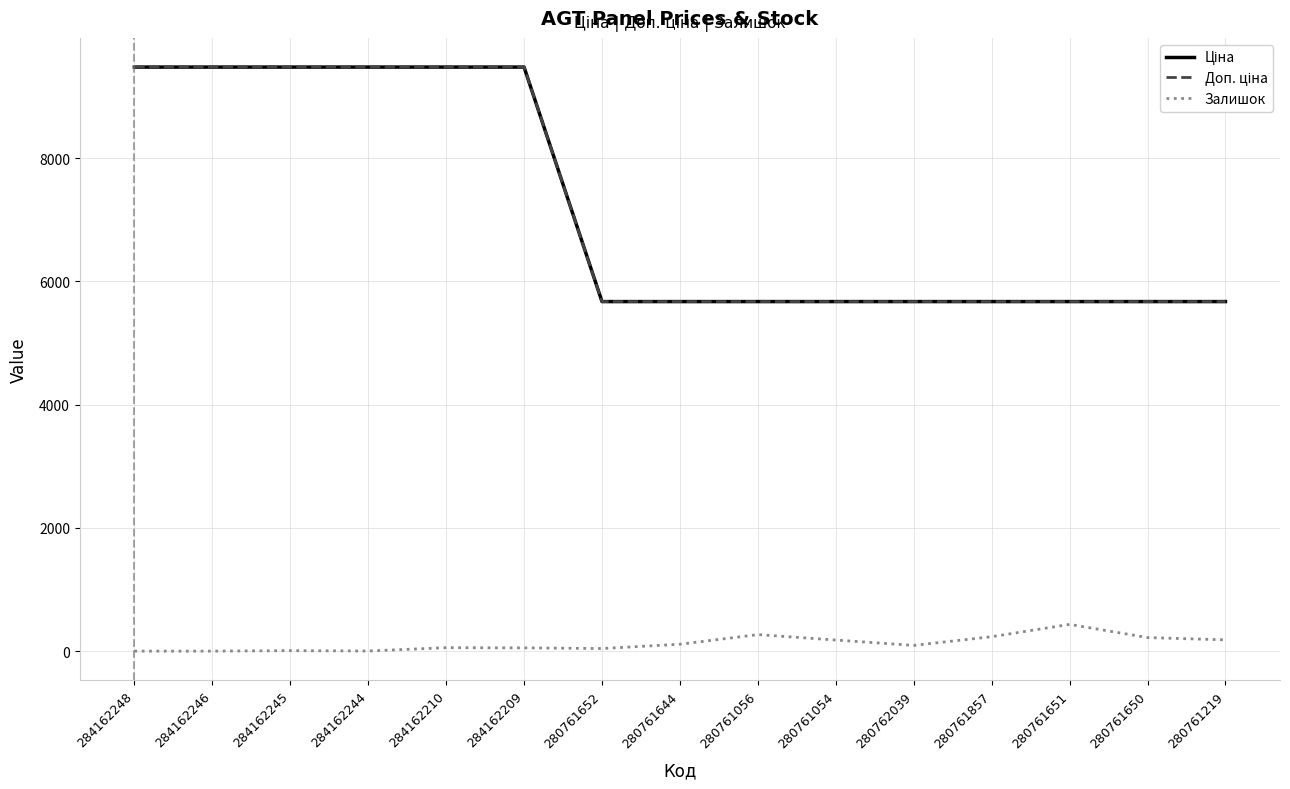

Does the chart have visible grid lines?

Yes